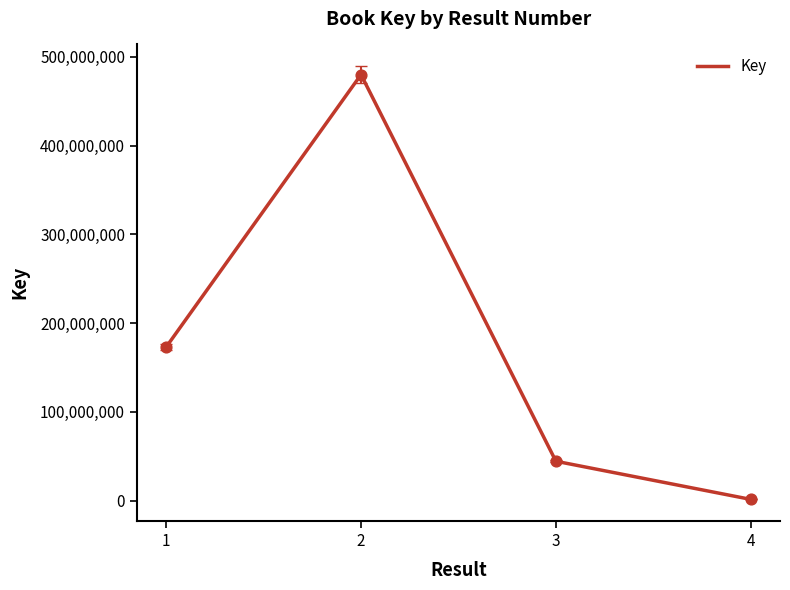

Which has a higher value, 4 or 3?

3